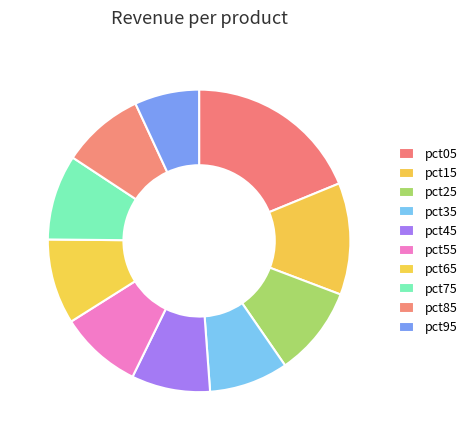

The pct95 slice represents 1% of the pie. True or false?

False